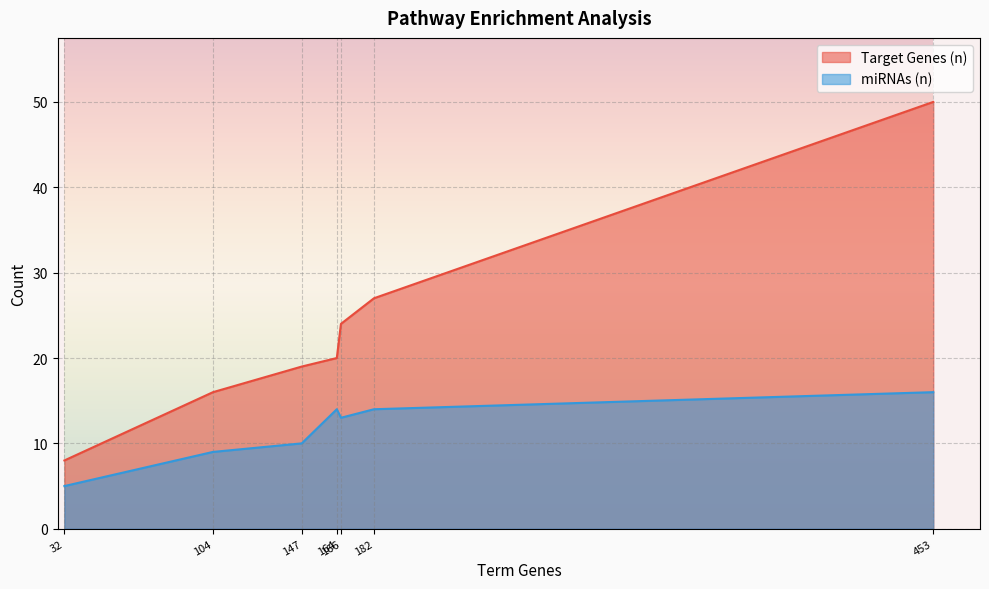

Which series has the largest total across all categories?

Target Genes (n)